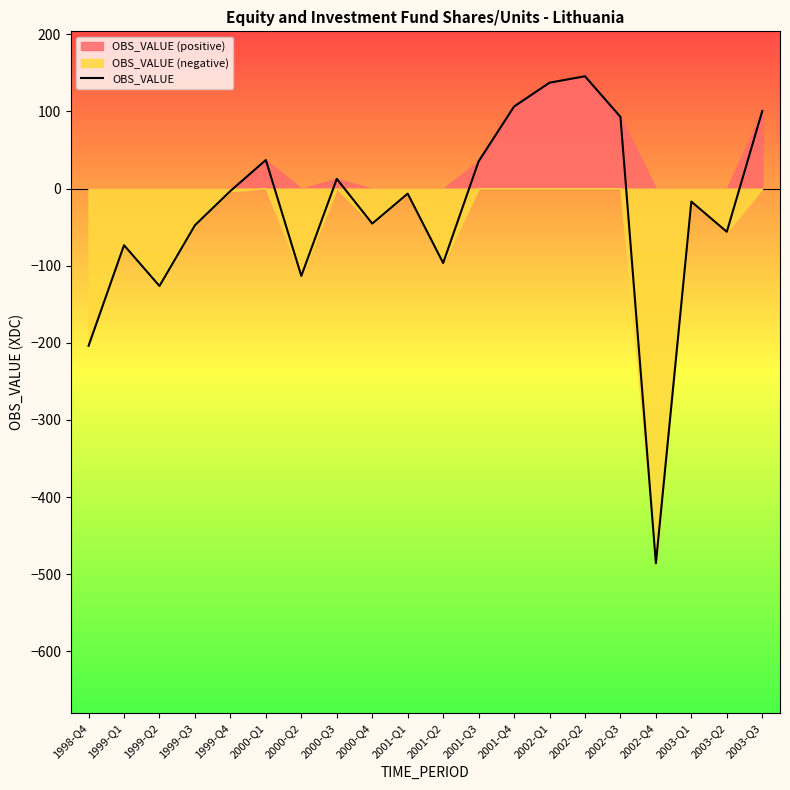

List the labels in order of value, smallest first.

2002-Q4, 1998-Q4, 1999-Q2, 2000-Q2, 2001-Q2, 1999-Q1, 2003-Q2, 1999-Q3, 2000-Q4, 2003-Q1, 2001-Q1, 1999-Q4, 2000-Q3, 2001-Q3, 2000-Q1, 2002-Q3, 2003-Q3, 2001-Q4, 2002-Q1, 2002-Q2